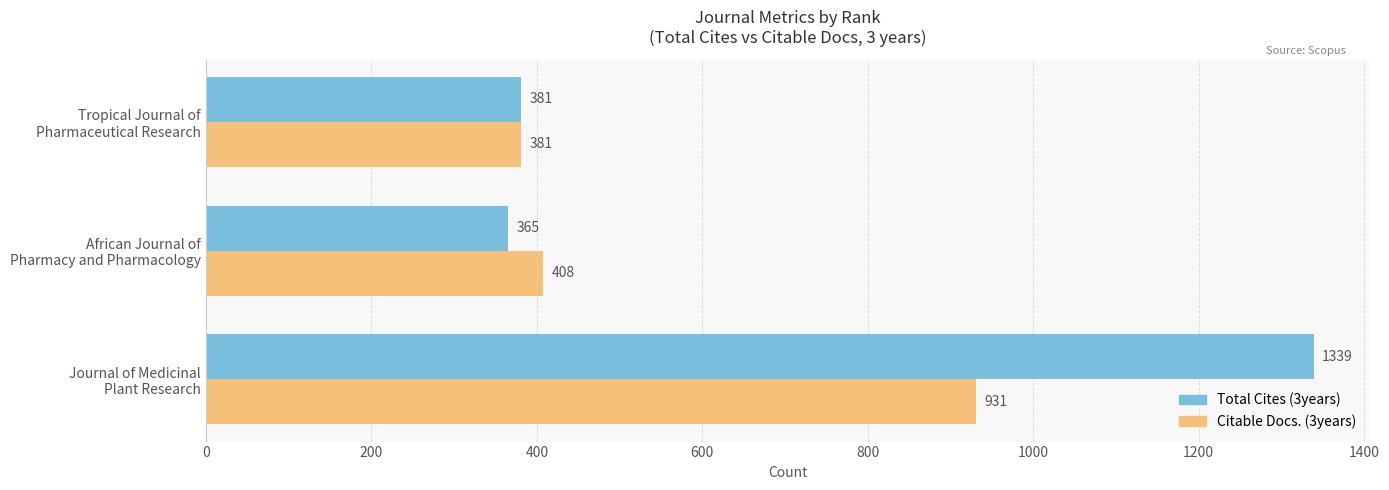

List the series in order of their peak value, highest first.

Total Cites (3years), Citable Docs. (3years)